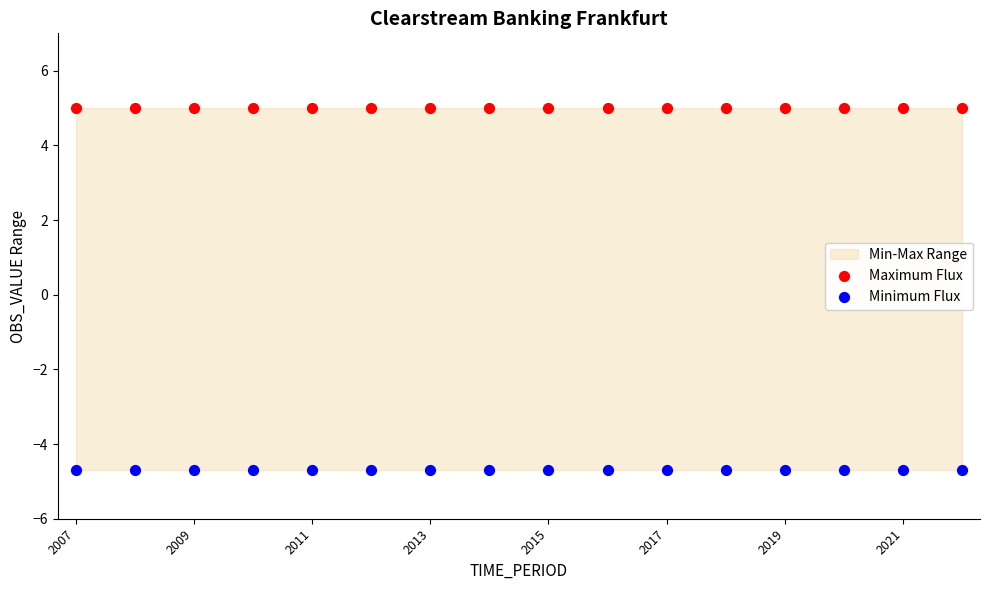

Which series contains the highest Y value?

Maximum Flux